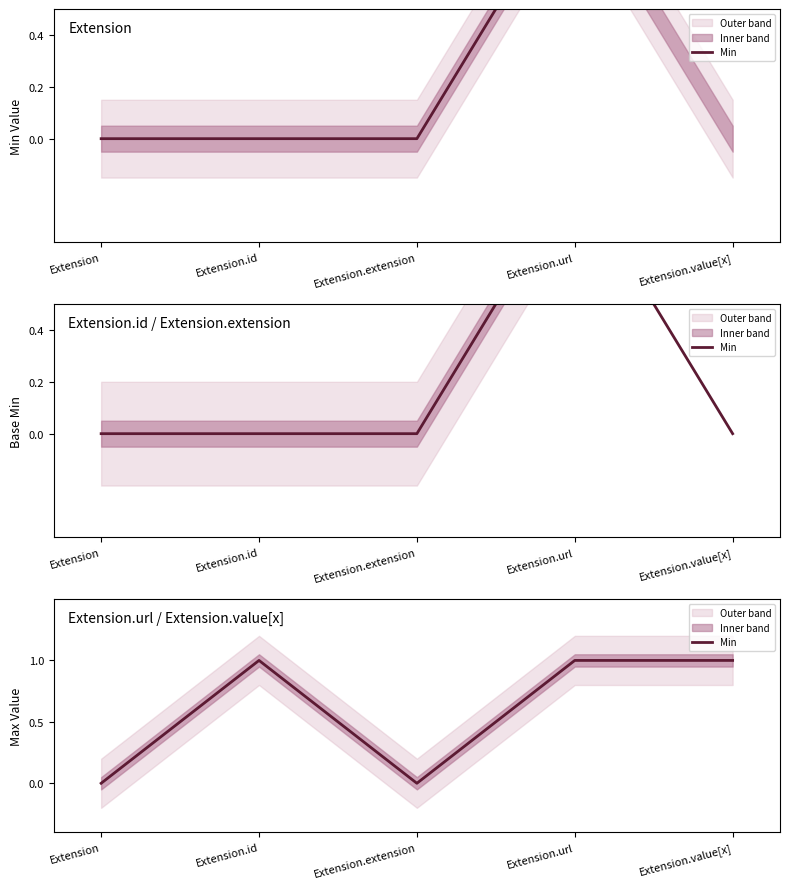

Where is the first local maximum?

Extension.id